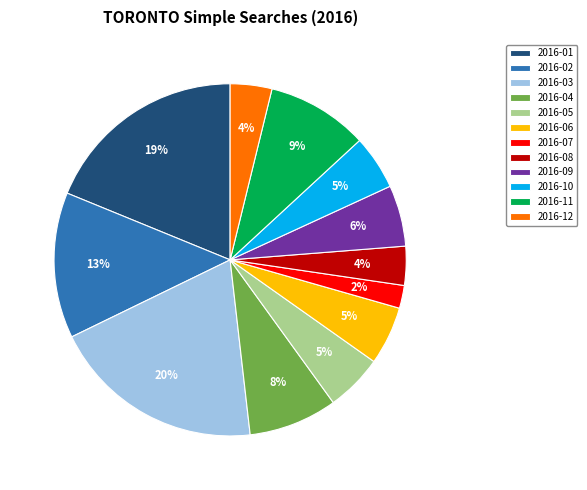

Which category has the biggest portion of the pie?

2016-03